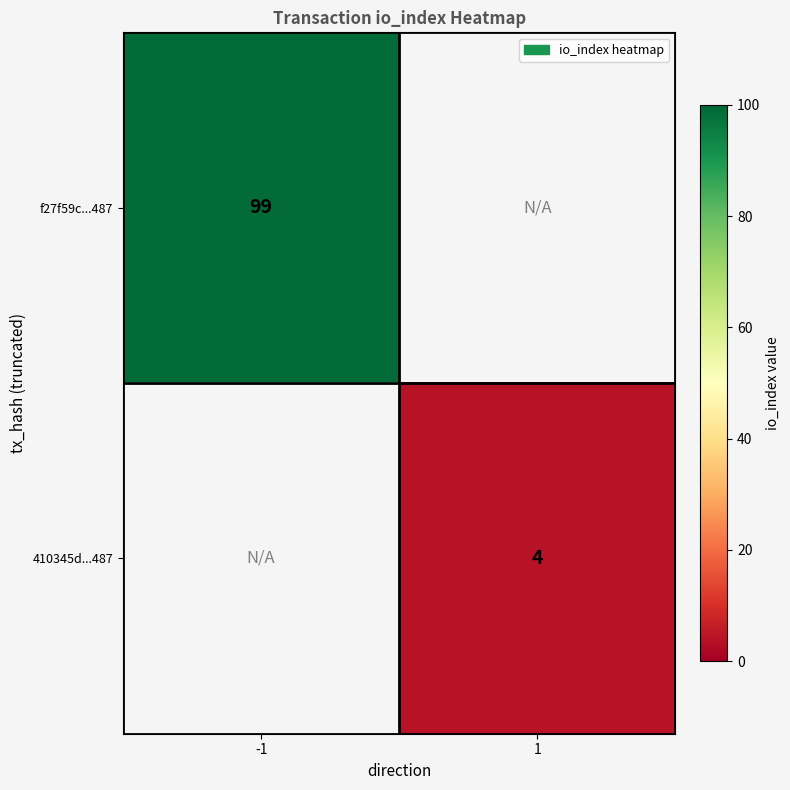

Is the value of 410345d...487 at 1 greater than the value of f27f59c...487 at -1?

No